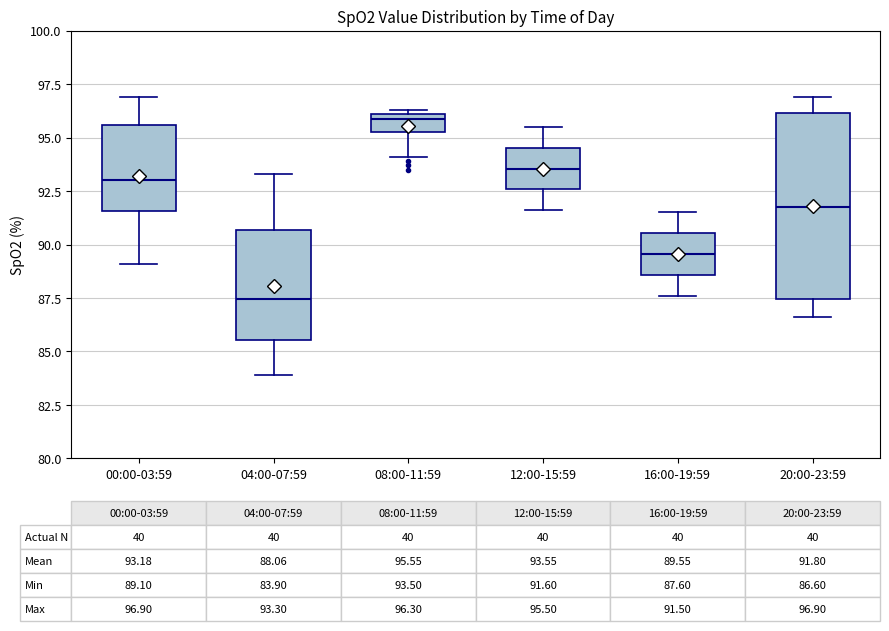

Which box's median line is the highest?

08:00-11:59